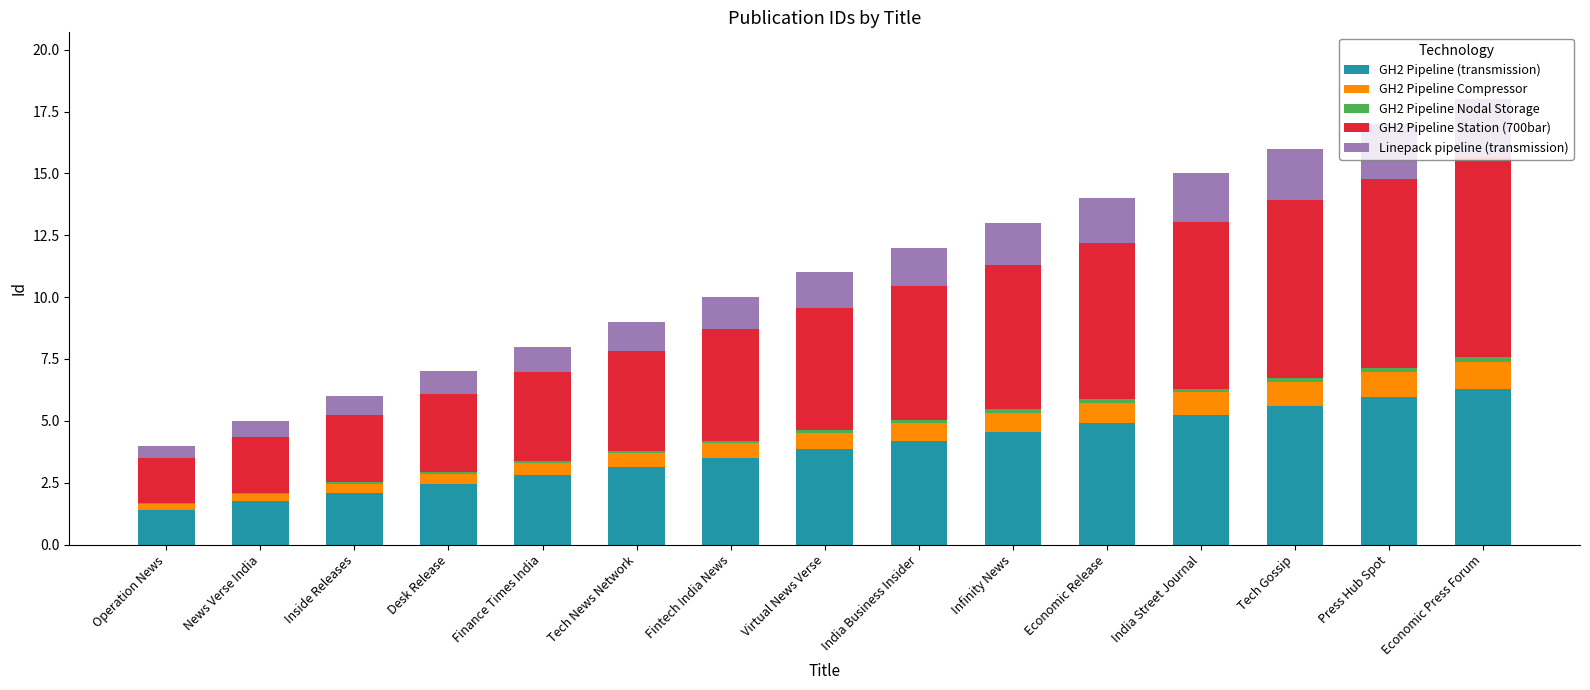

The value of GH2 Pipeline (transmission) at Operation News is 0.5. True or false?

False